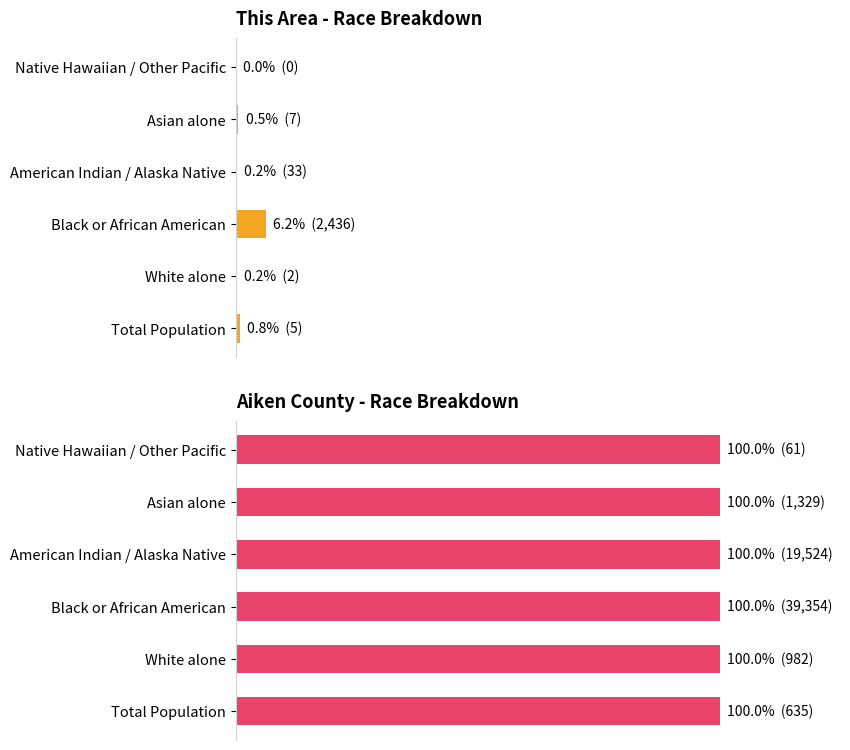

Is the value of Aiken County - Race Breakdown at 80 greater than the value of This Area - Race Breakdown at 100?

Yes